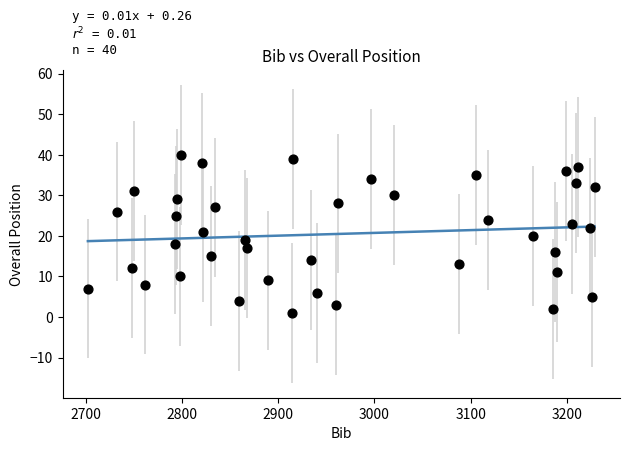

What is the range of Y values (max minus min)?

39